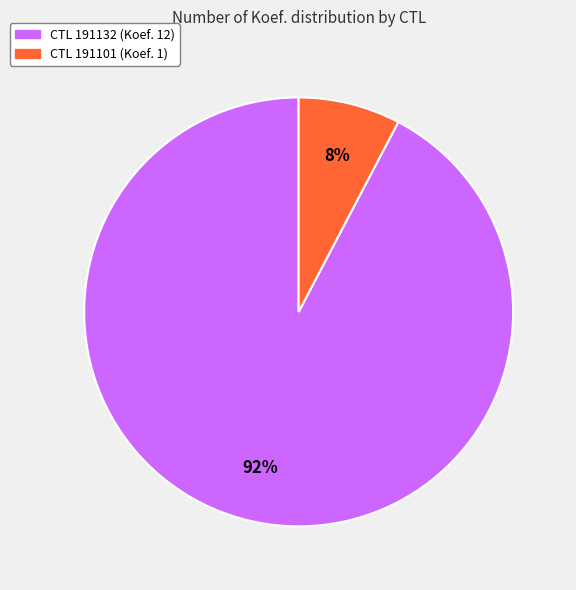

How many segments does this pie chart have?

2